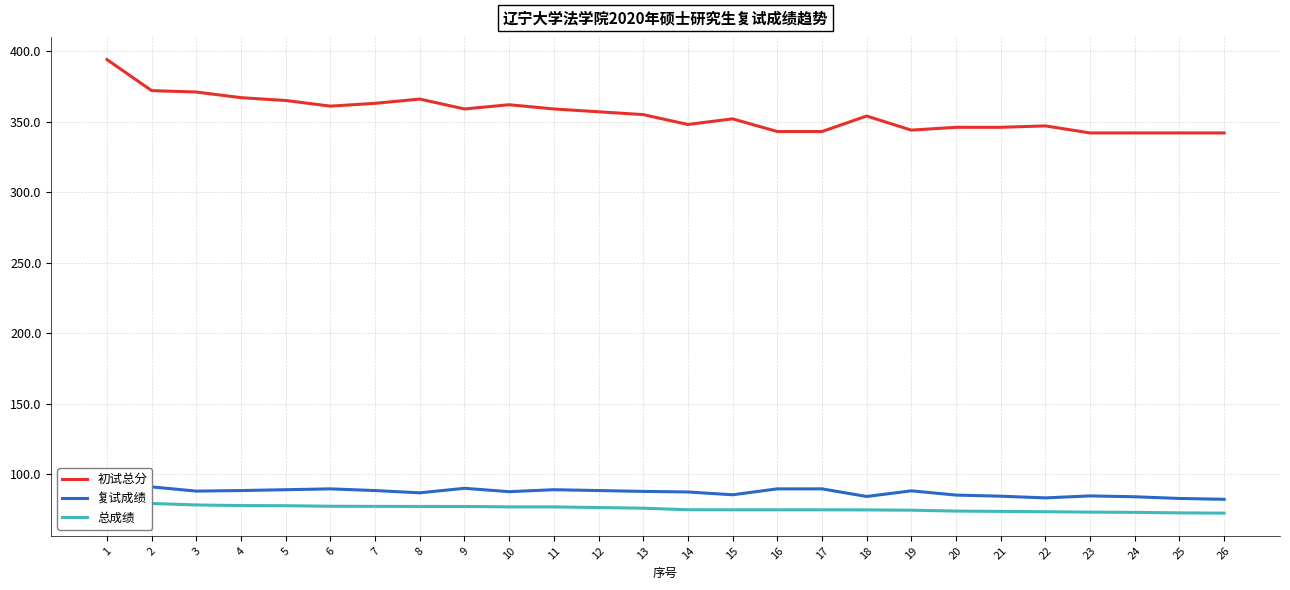

True or false: 复试成绩 and 总成绩 intersect in this chart.

False